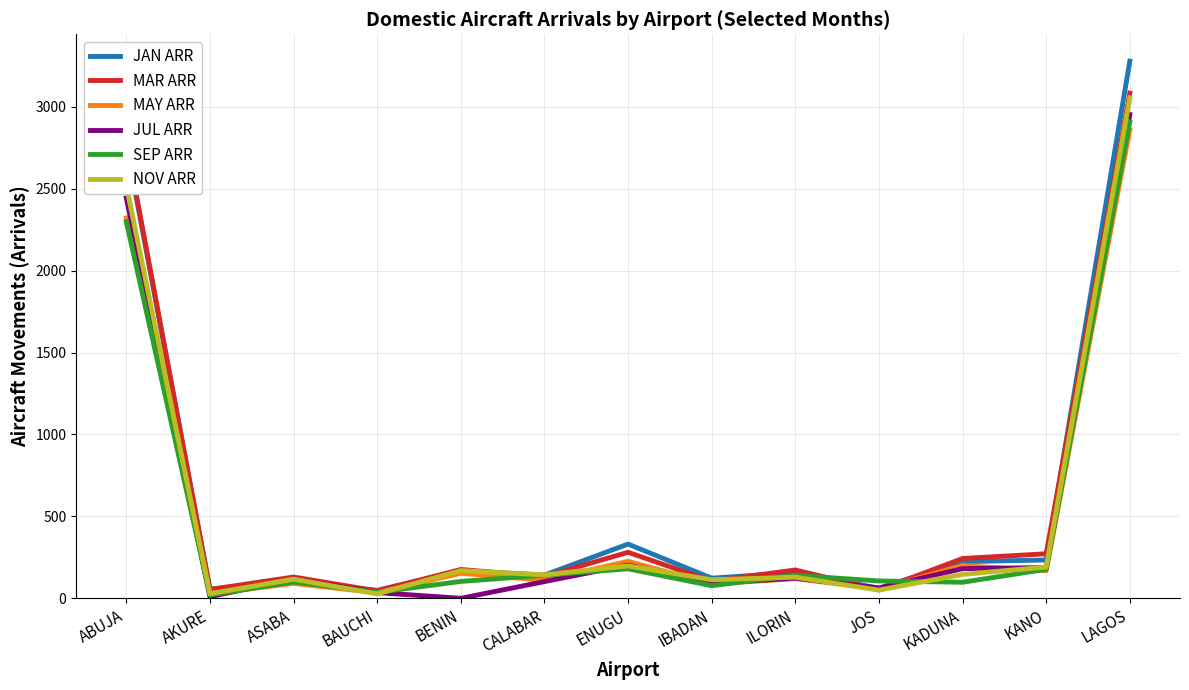

What is the greatest value displayed?

3279